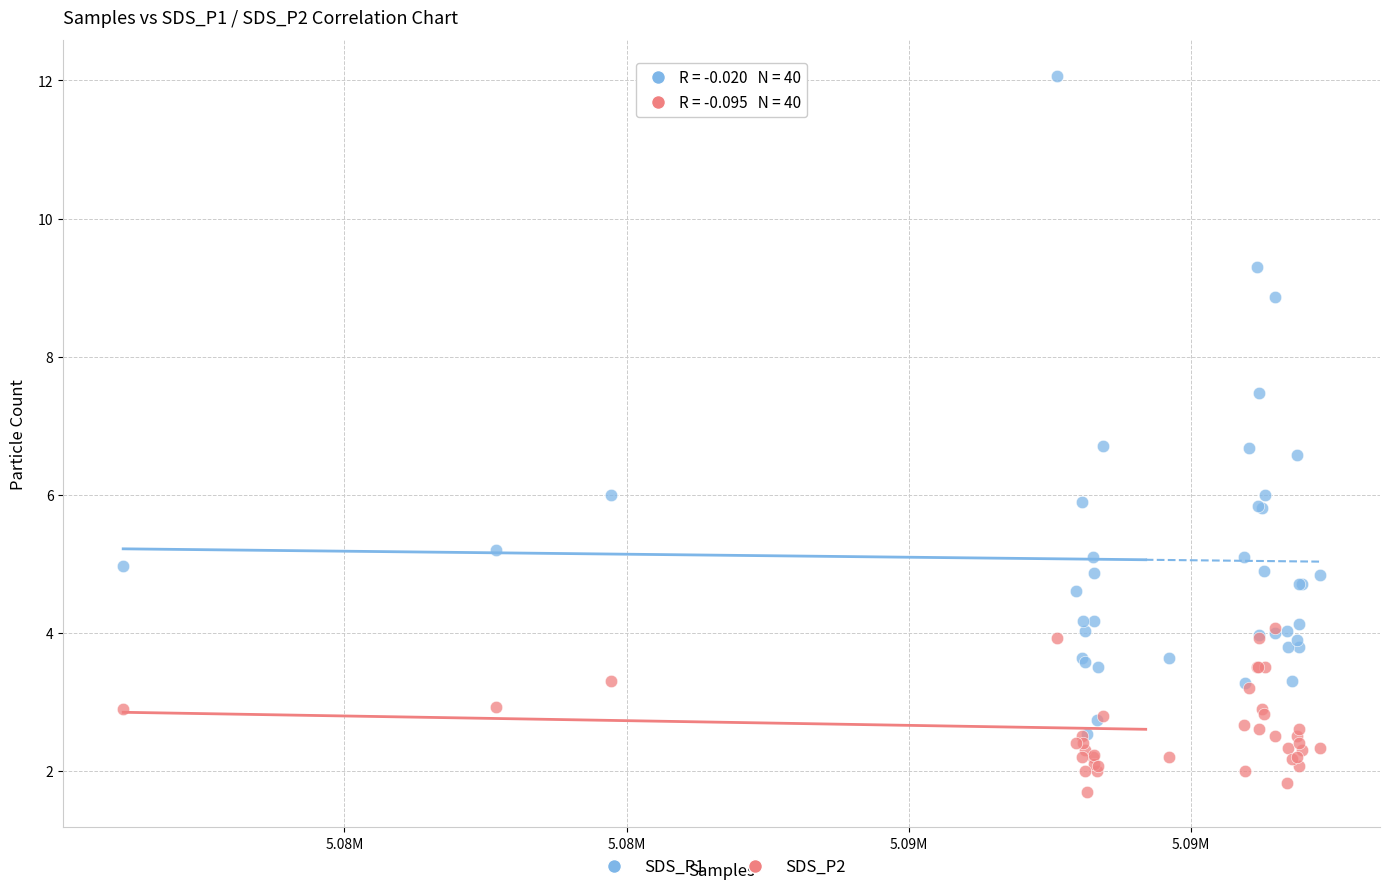

Which series contains the highest Y value?

SDS_P1